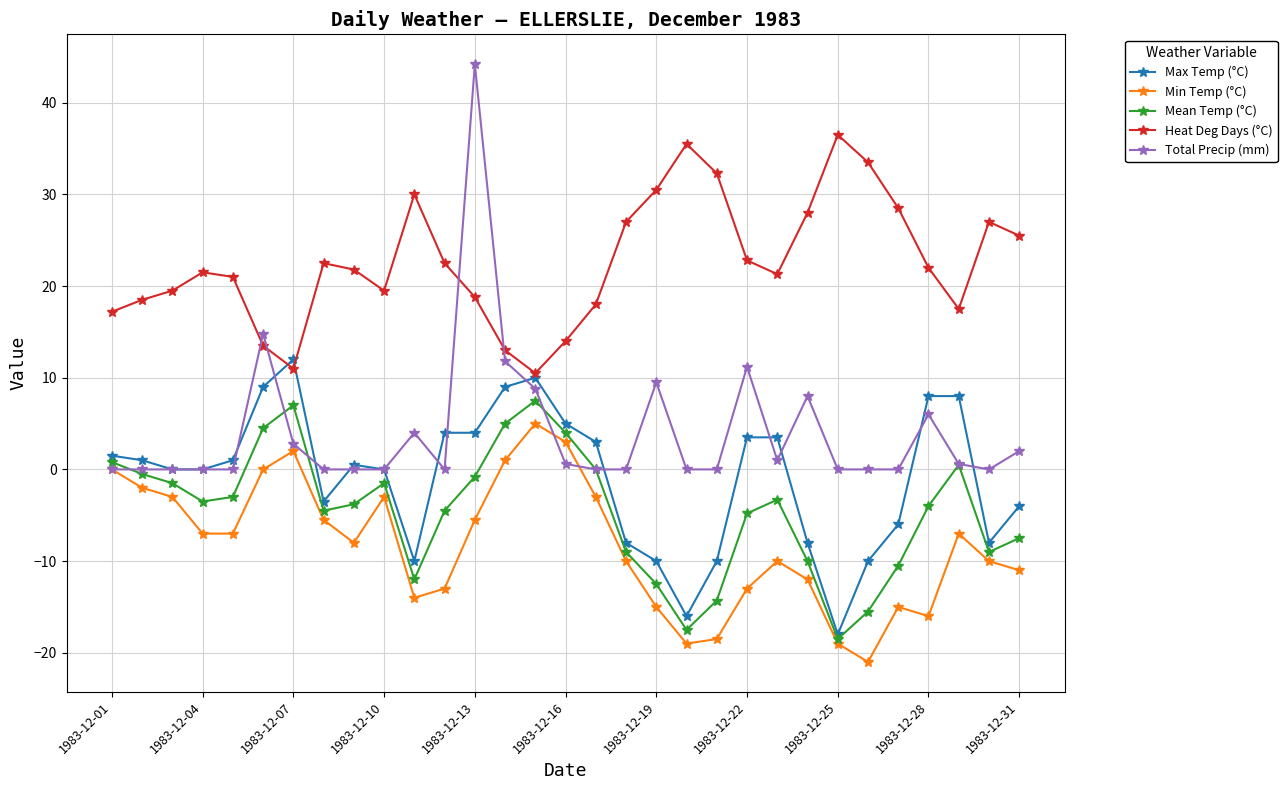

What is the greatest value displayed?

44.2